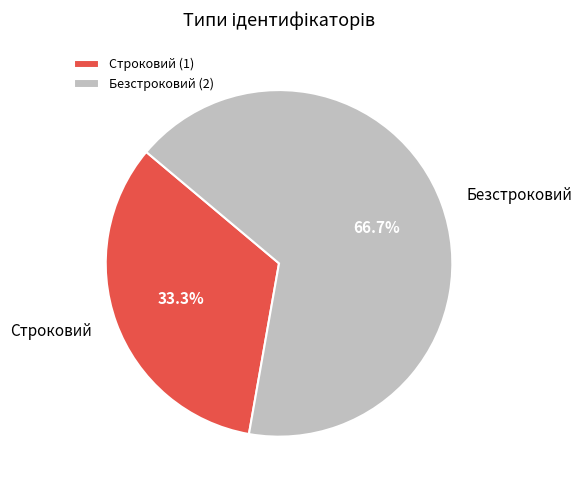

Combined, what portion of the pie is Безстроковий and Строковий?

100.0%